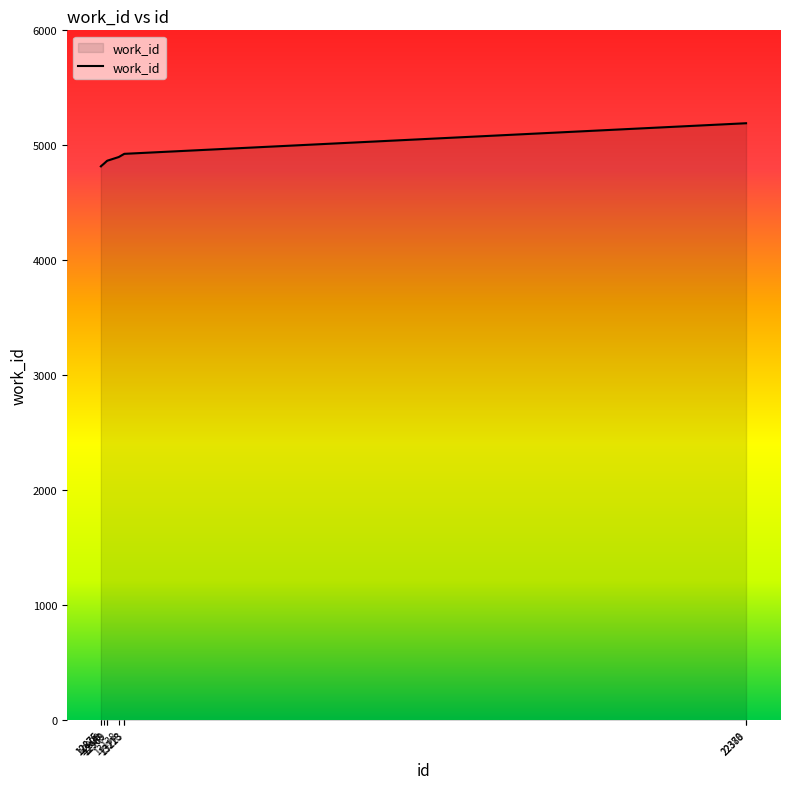

The value at 13223 is 4926. True or false?

True